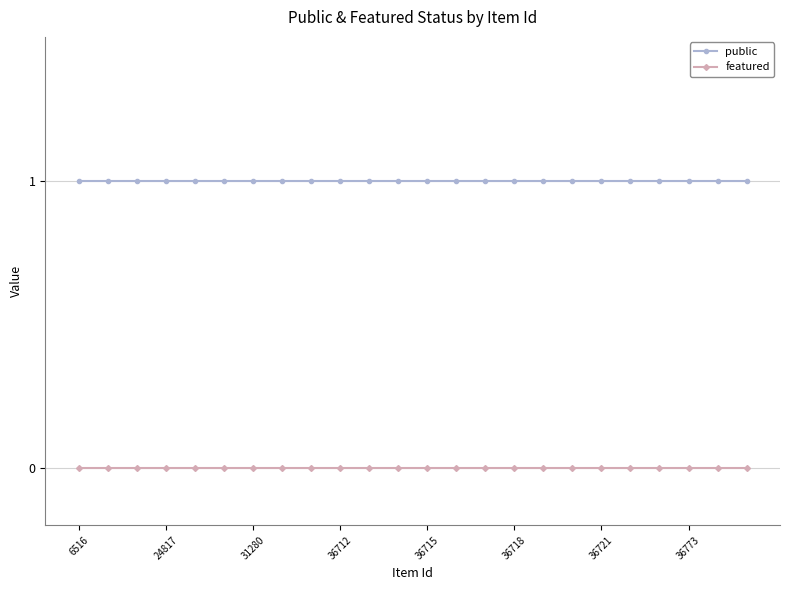

What is the sum of all public values?

24